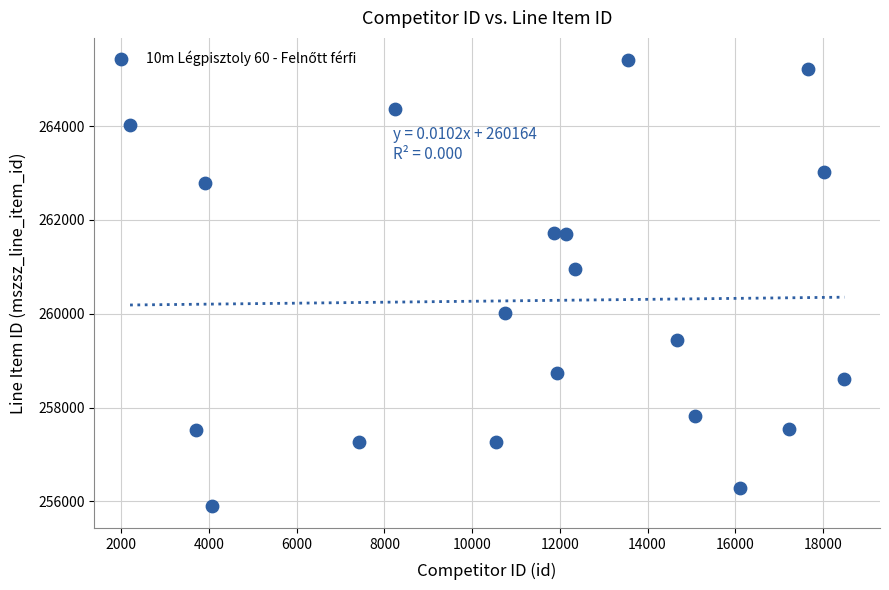

What Y value in the scatter plot is closest to 260656?

260951.6